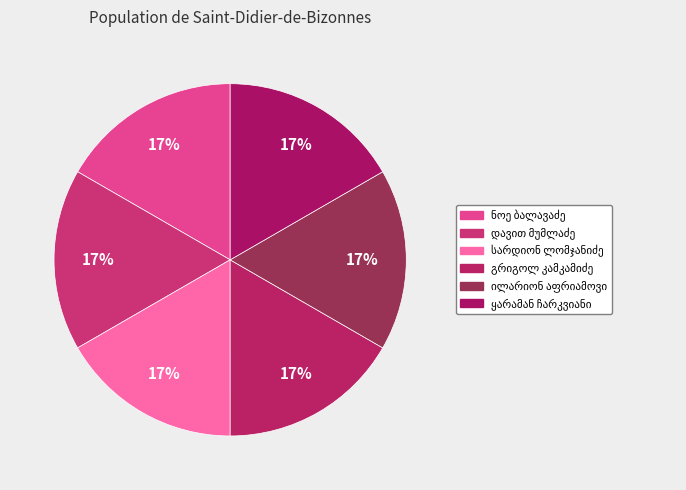

Between ნოე ბალავაძე and გრიგოლ კამკამიძე, which is larger?

გრიგოლ კამკამიძე